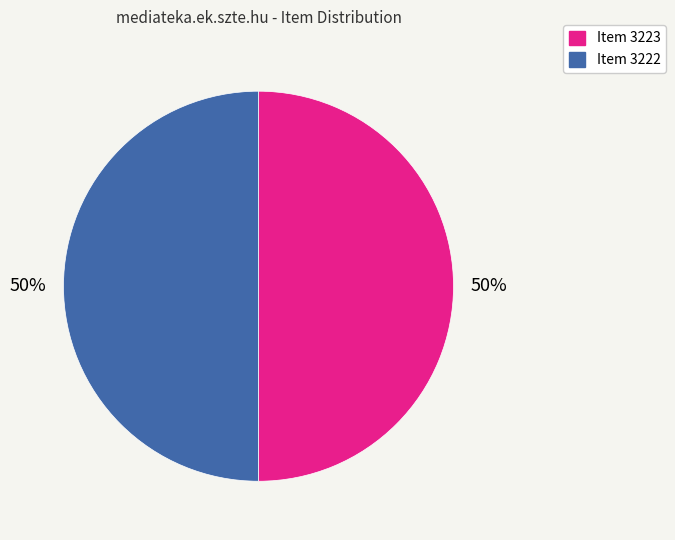

To the nearest percent, what percentage of the pie is Item 3222?

50%